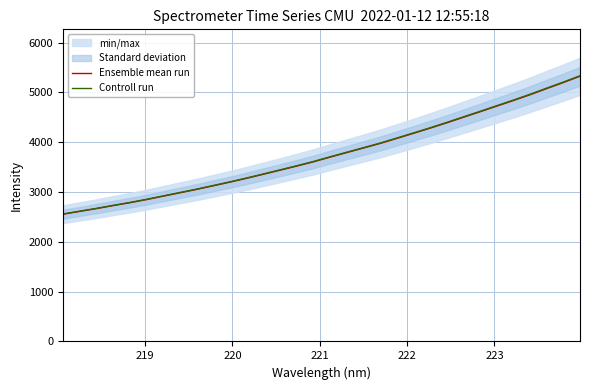

What is the highest value of the Ensemble mean run series?

5325.5